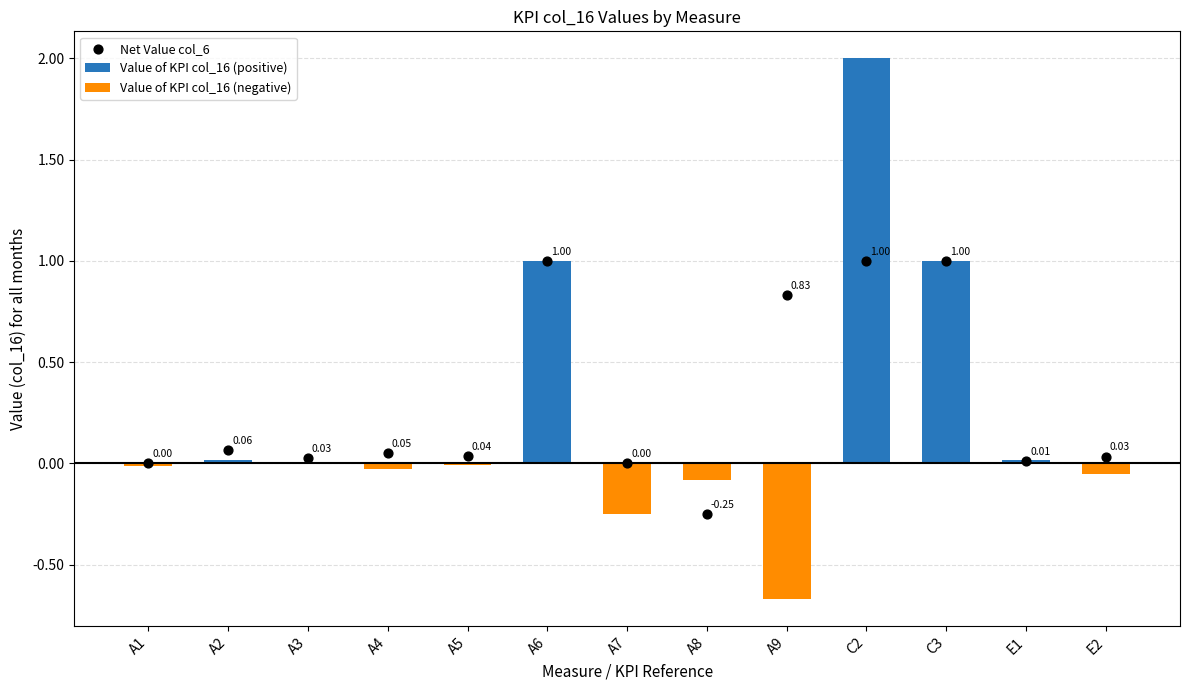

At how many categories does at least one series exceed 0?

11